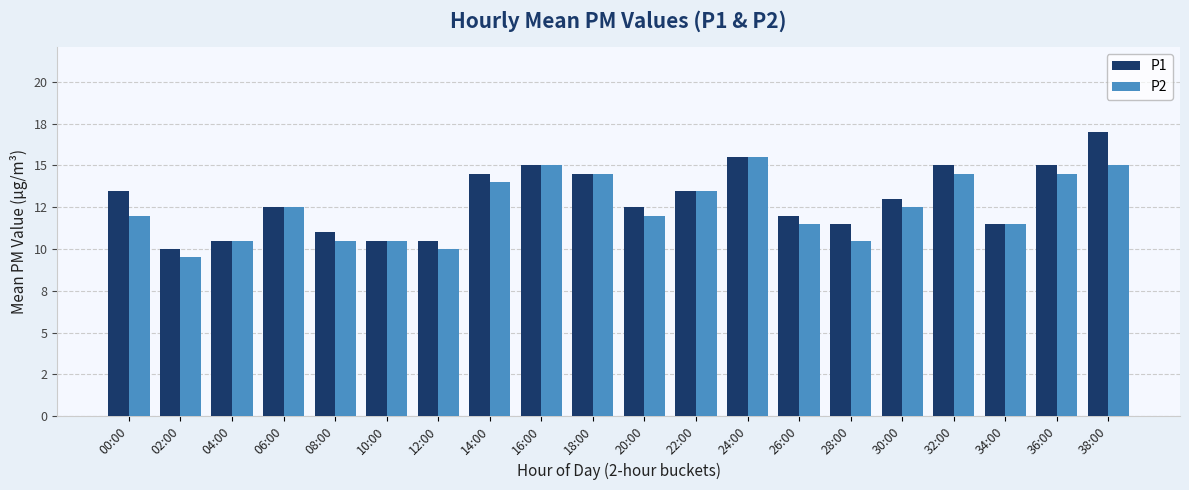

What is the sum of the P1 values at 06:00 and 10:00?

23.0